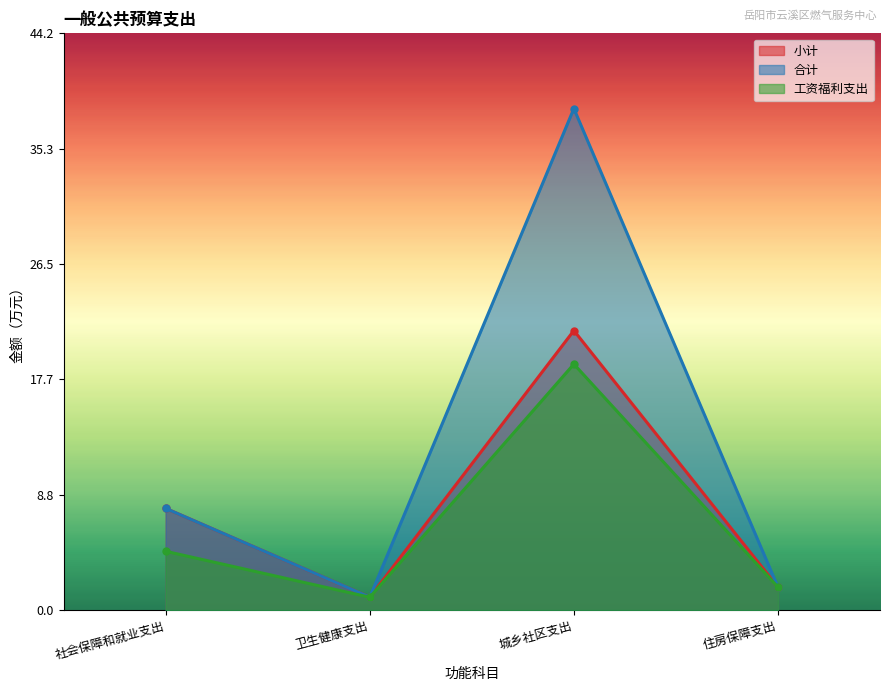

Reading left to right, extract all data points from this chart.

小计: 社会保障和就业支出=7.8	卫生健康支出=1.0	城乡社区支出=21.4	住房保障支出=1.8
合计: 社会保障和就业支出=7.8	卫生健康支出=1.0	城乡社区支出=38.4	住房保障支出=1.8
工资福利支出: 社会保障和就业支出=4.5	卫生健康支出=1.0	城乡社区支出=18.8	住房保障支出=1.8